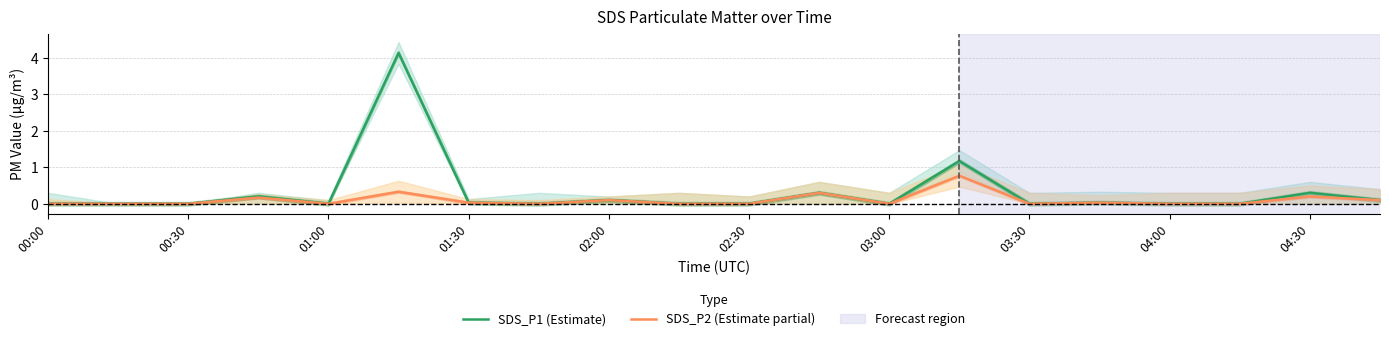

True or false: SDS_P1 (Estimate) and SDS_P2 (Estimate partial) intersect in this chart.

False